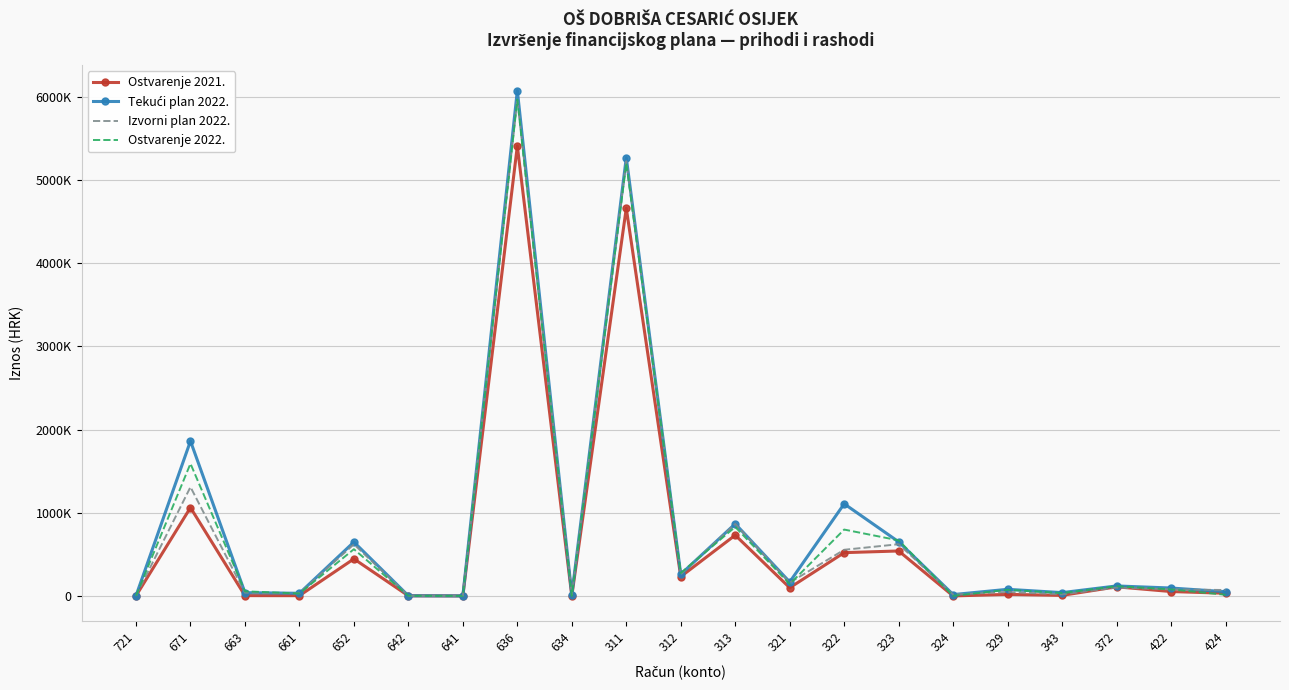

What is the difference between the maximum and second lowest values in the Ostvarenje 2022. series?

5966815